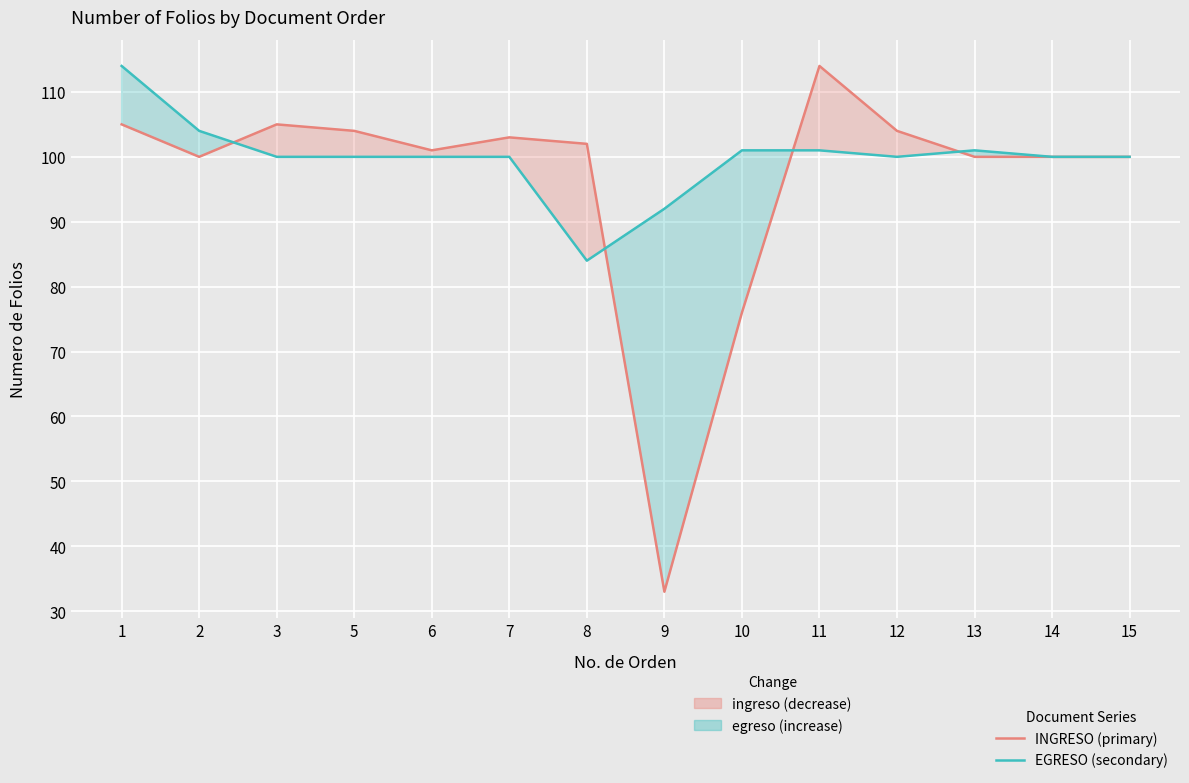

Which series has the widest spread of values?

COMPROBANTES DE INGRESO DE BIENES